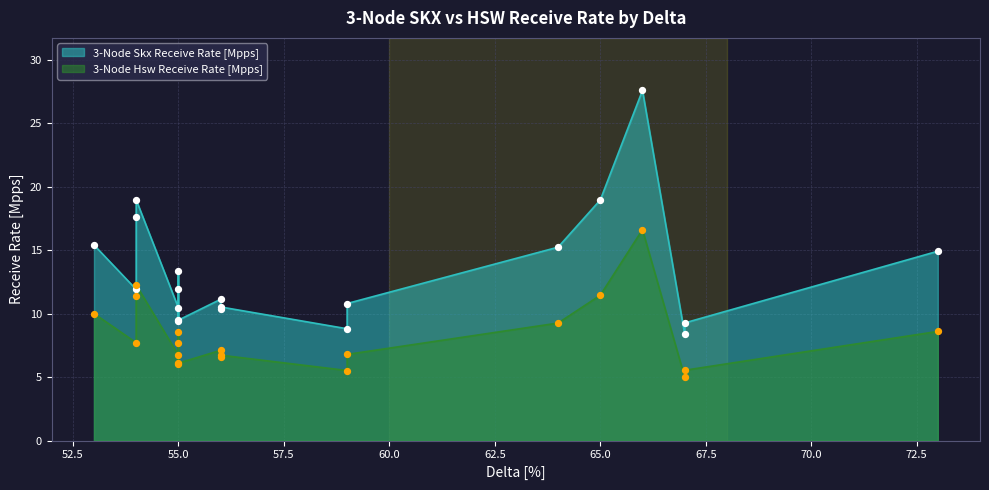

What is the total value across all series at 59?

17.6